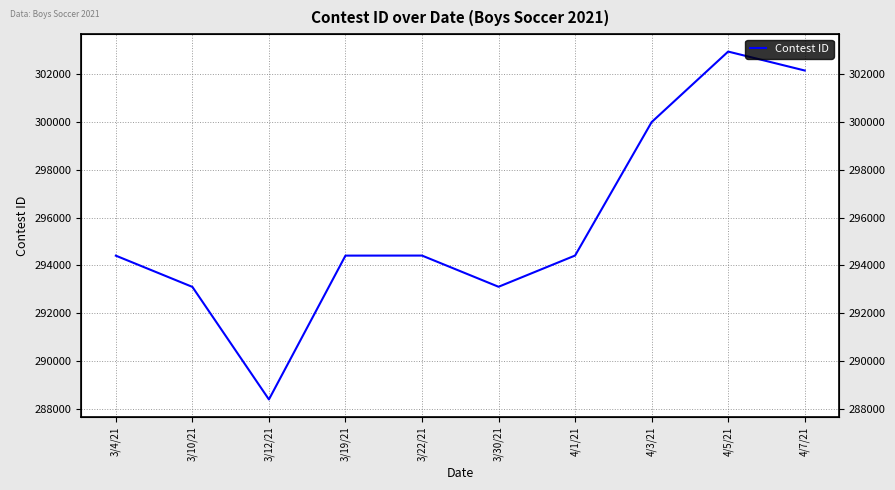

List the labels in order of value, smallest first.

3/12/21, 3/10/21, 3/30/21, 3/4/21, 3/19/21, 3/22/21, 4/1/21, 4/3/21, 4/7/21, 4/5/21